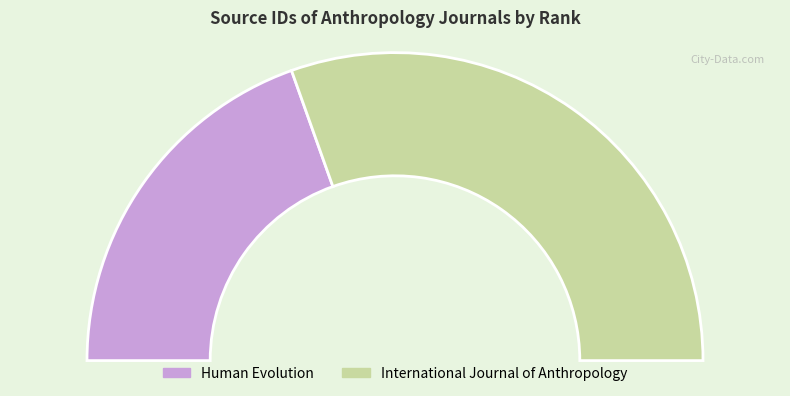

To the nearest percent, what is the difference between the largest and smallest slice percentages?

22%